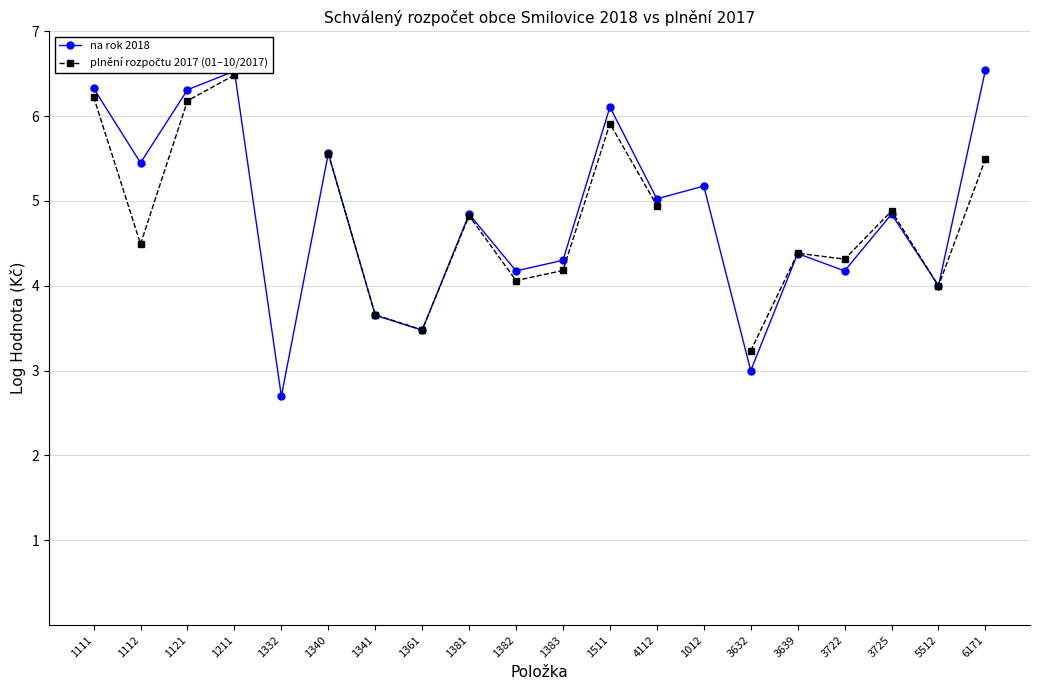

Rank the categories by plnění rozpočtu 2017 (01–10/2017) value from lowest to highest.

3632, 1361, 1341, 5512, 1382, 1383, 3722, 3639, 1112, 1381, 3725, 4112, 6171, 1340, 1511, 1121, 1111, 1211, 1332, 1012